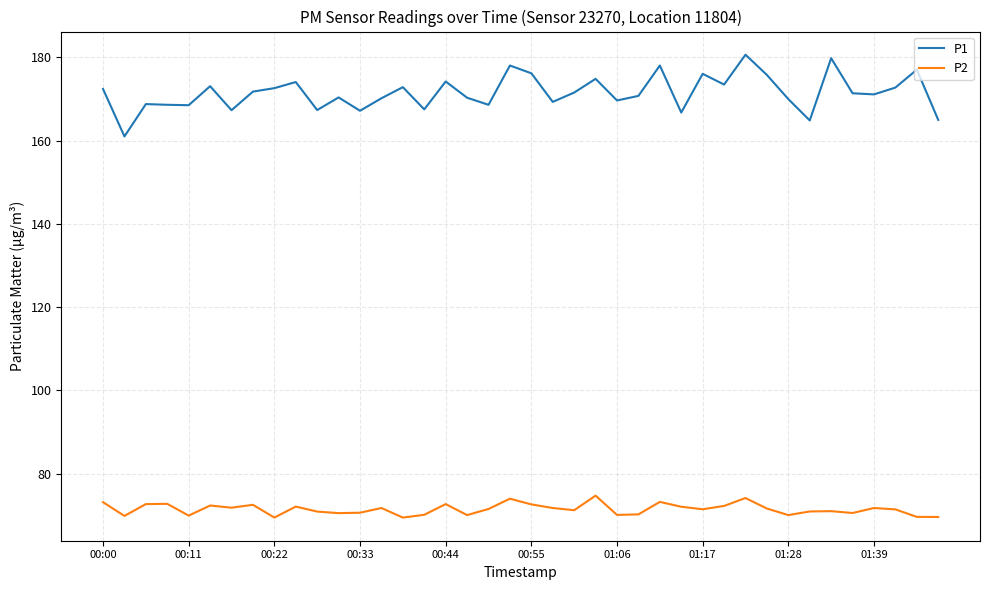

What is the greatest value displayed?

180.7